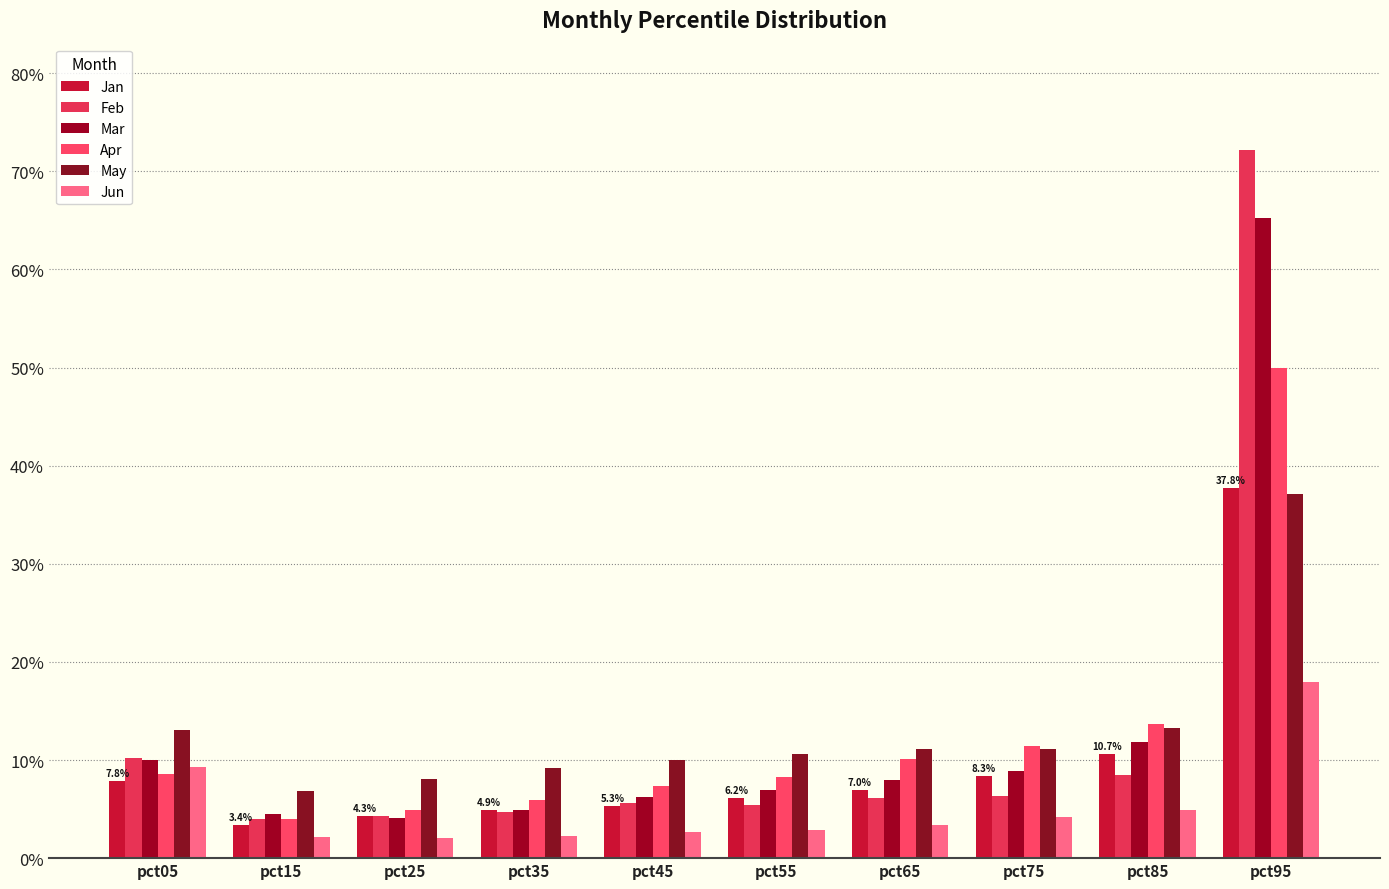

Reading left to right, transcribe all the data shown in this chart.

Jan: pct05=0.1	pct15=0.0	pct25=0.0	pct35=0.0	pct45=0.1	pct55=0.1	pct65=0.1	pct75=0.1	pct85=0.1	pct95=0.4
Feb: pct05=0.1	pct15=0.0	pct25=0.0	pct35=0.0	pct45=0.1	pct55=0.1	pct65=0.1	pct75=0.1	pct85=0.1	pct95=0.7
Mar: pct05=0.1	pct15=0.0	pct25=0.0	pct35=0.0	pct45=0.1	pct55=0.1	pct65=0.1	pct75=0.1	pct85=0.1	pct95=0.7
Apr: pct05=0.1	pct15=0.0	pct25=0.0	pct35=0.1	pct45=0.1	pct55=0.1	pct65=0.1	pct75=0.1	pct85=0.1	pct95=0.5
May: pct05=0.1	pct15=0.1	pct25=0.1	pct35=0.1	pct45=0.1	pct55=0.1	pct65=0.1	pct75=0.1	pct85=0.1	pct95=0.4
Jun: pct05=0.1	pct15=0.0	pct25=0.0	pct35=0.0	pct45=0.0	pct55=0.0	pct65=0.0	pct75=0.0	pct85=0.0	pct95=0.2